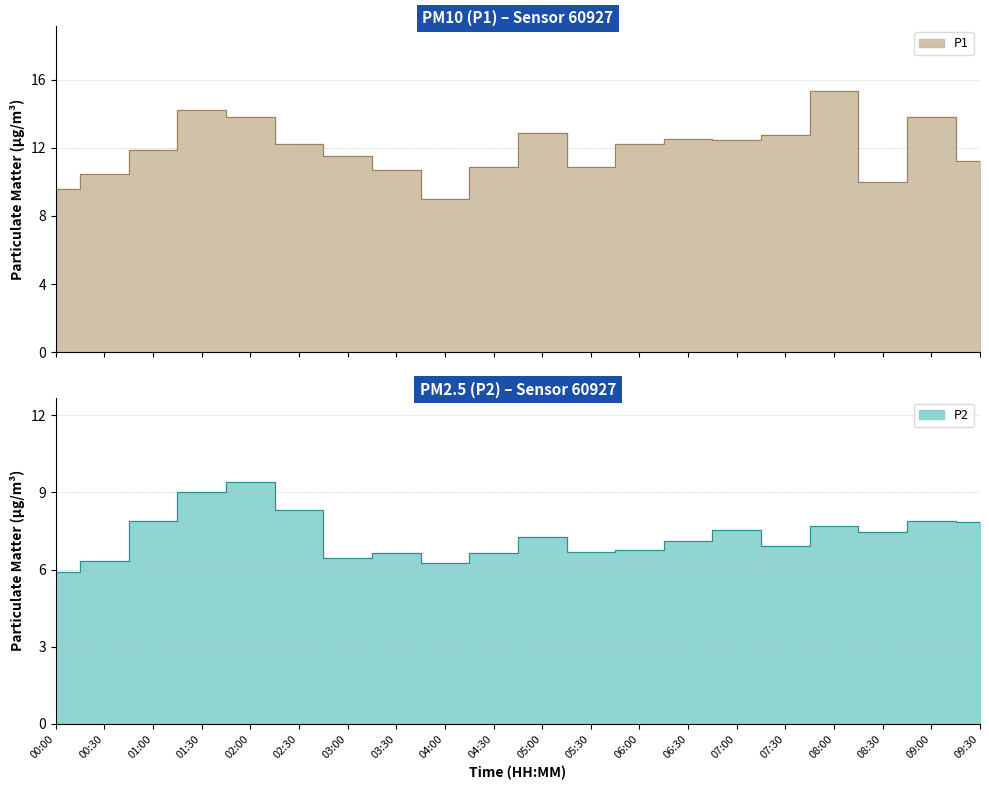

Rank the categories by P1 value from lowest to highest.

04:00, 00:00, 08:30, 00:30, 03:30, 04:30, 05:30, 09:30, 03:00, 01:00, 02:30, 06:00, 07:00, 06:30, 07:30, 05:00, 02:00, 09:00, 01:30, 08:00